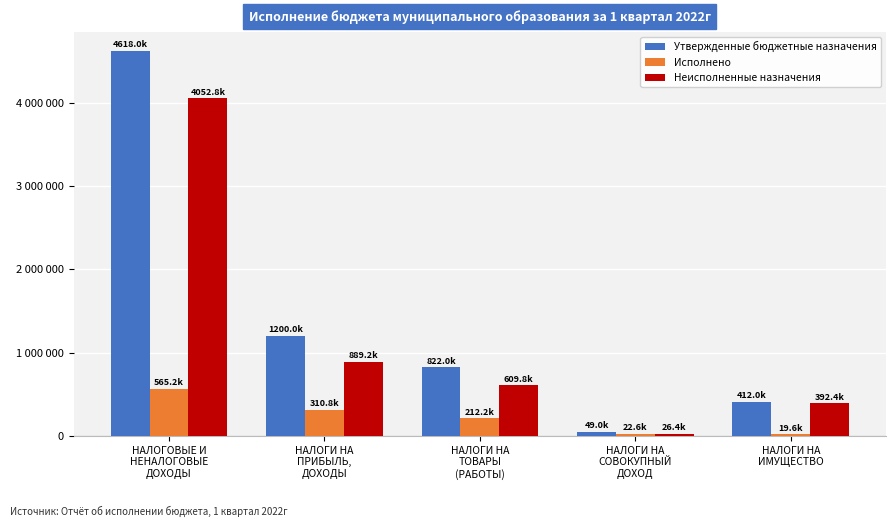

What is the spread (max minus min) of values at НАЛОГОВЫЕ И
НЕНАЛОГОВЫЕ
ДОХОДЫ?

4052758.2